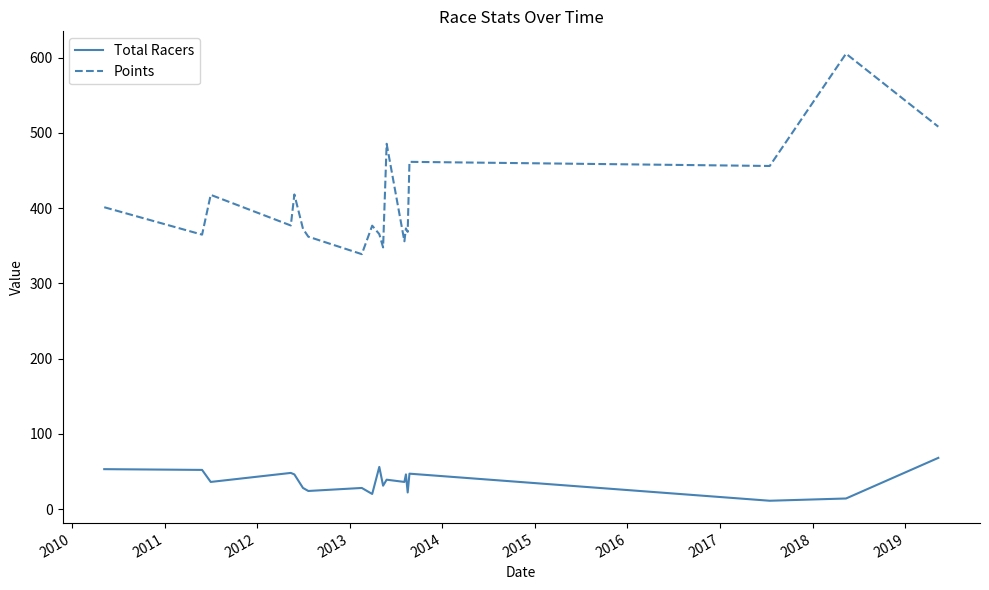

List the series in order of their overall mean, lowest first.

Total Racers, Points